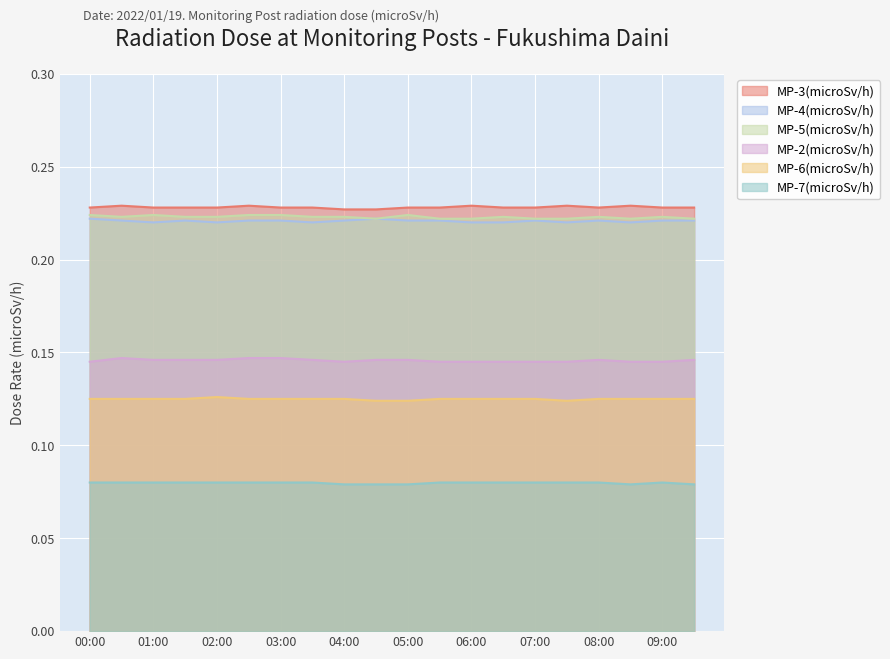

What position from the right is 09:00?

2